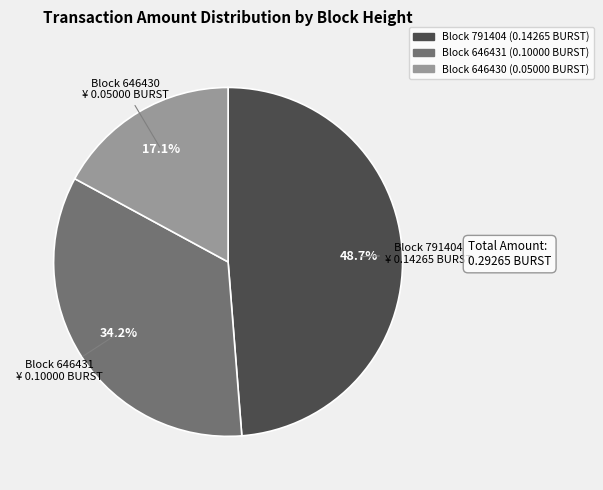

How many slices are in this pie chart?

3